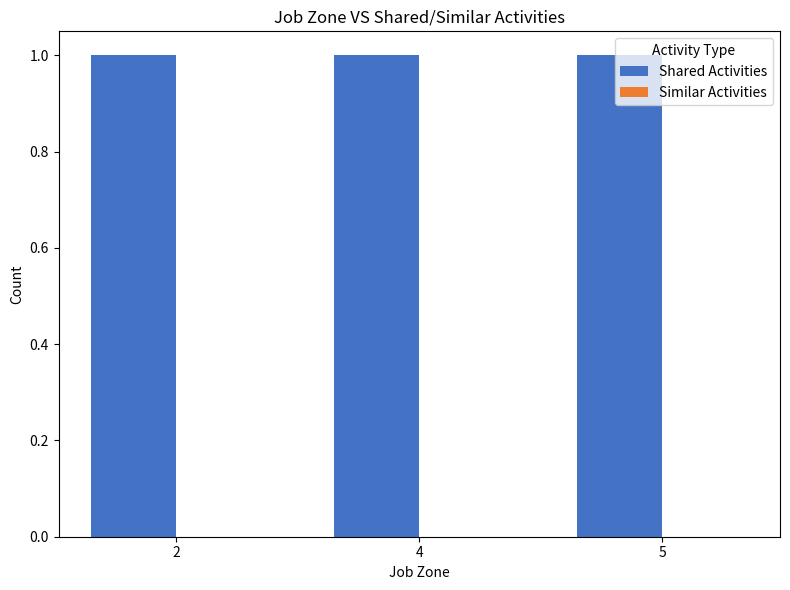

Reading left to right, extract all data points from this chart.

Shared Activities: 1	1	1
Similar Activities: 0	0	0